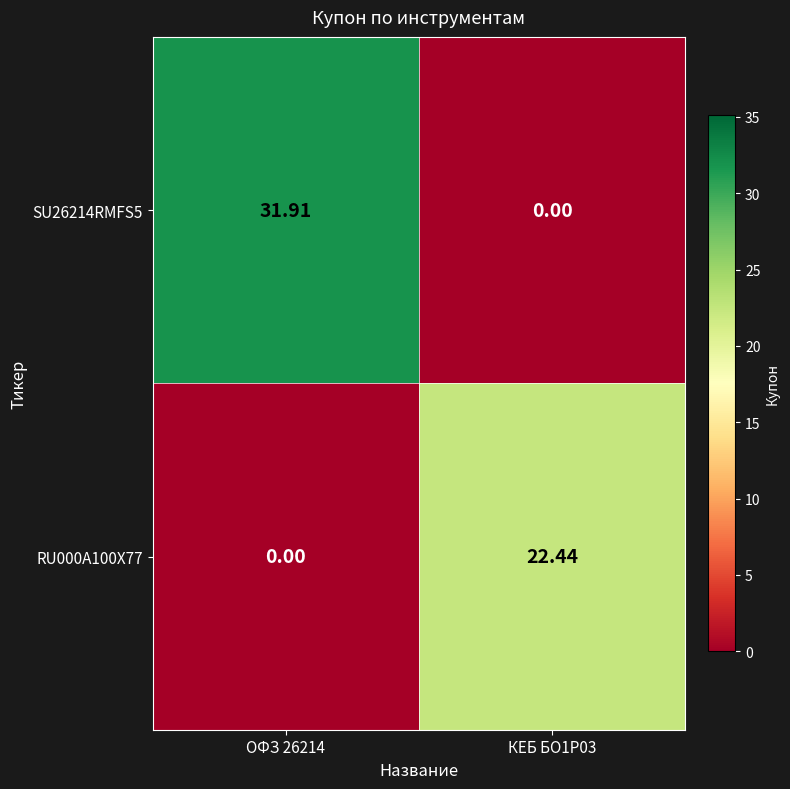

Rank the series by their average value, from highest to lowest.

SU26214RMFS5, RU000A100X77